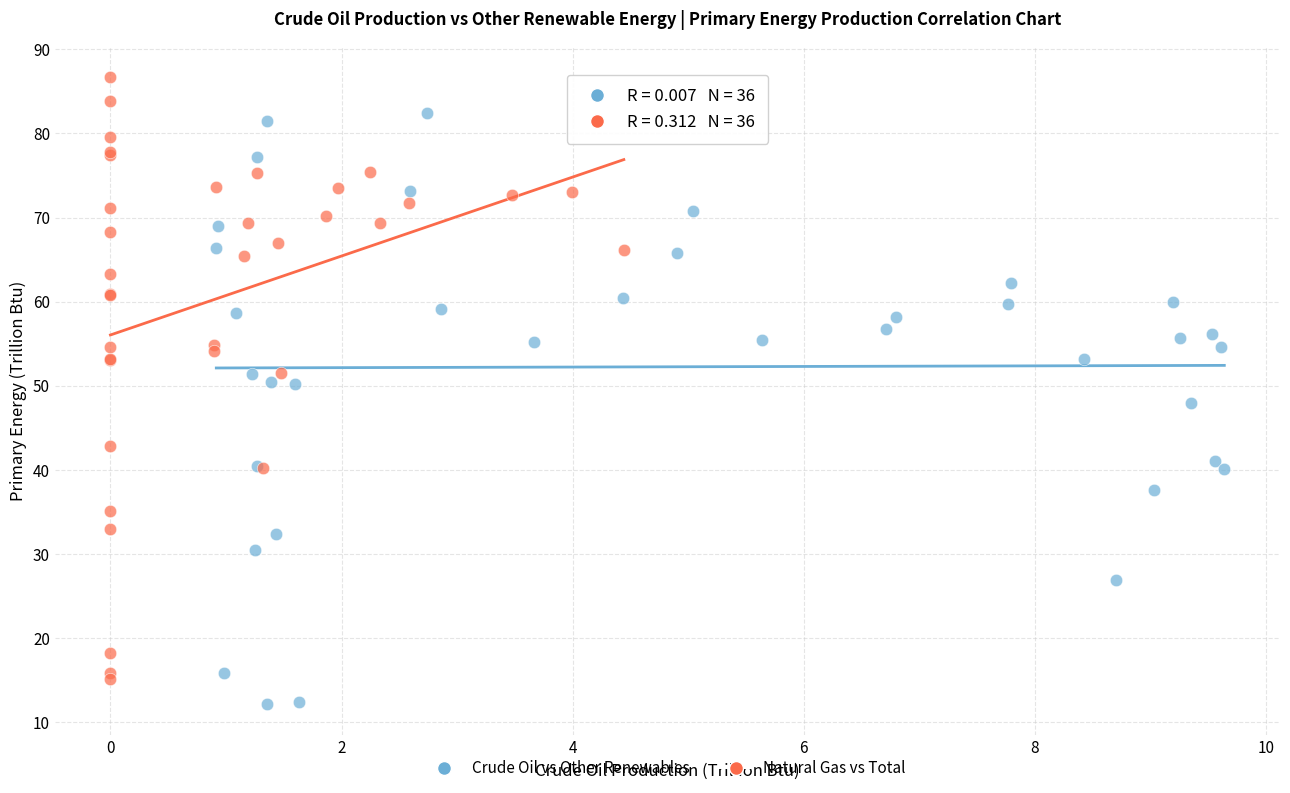

Which series reaches the maximum Y coordinate?

Natural Gas vs Total